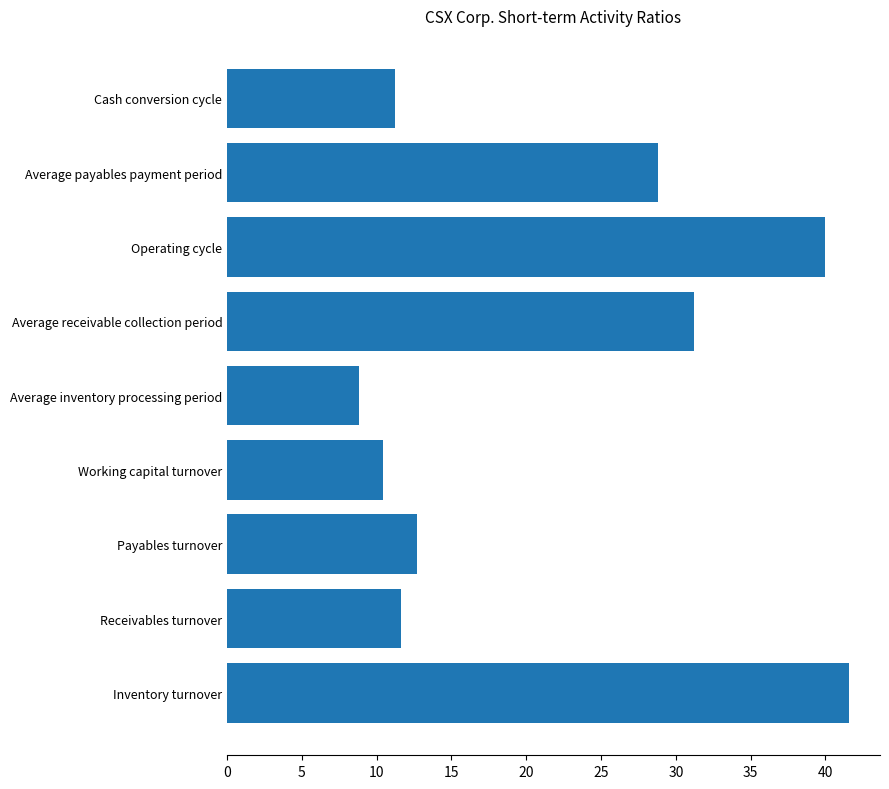

How many bars are there in total?

9